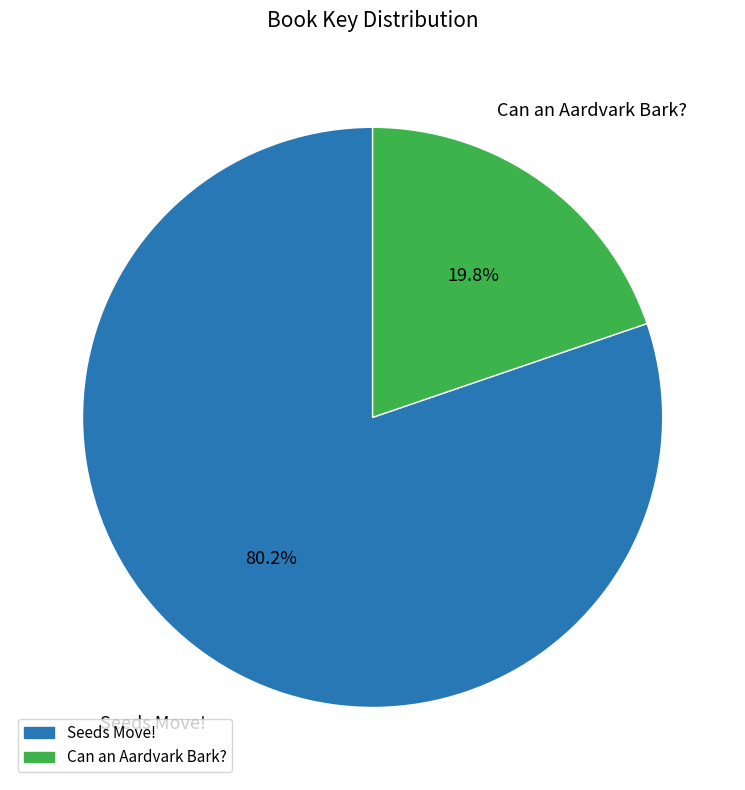

To the nearest percent, what percentage of the pie is Seeds Move!?

80%